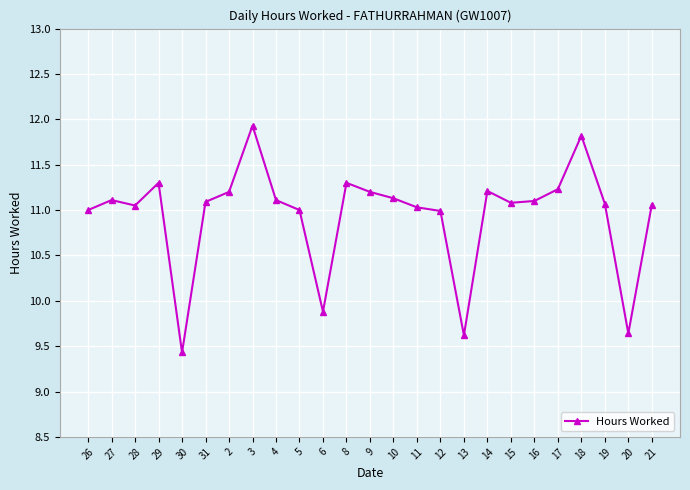

Which category has the lowest value across all series?

30